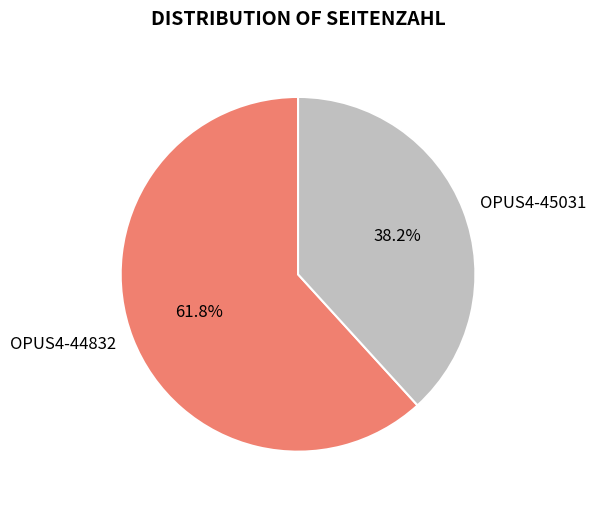

How much of the chart is everything except OPUS4-45031?

61.8%